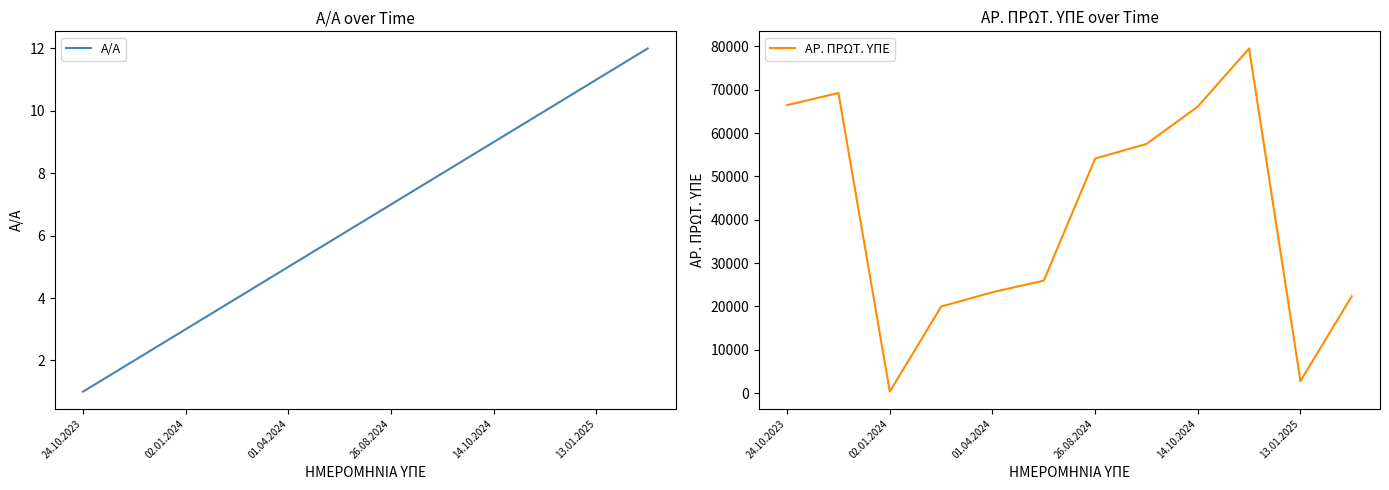

What is the maximum value for Α/Α?

12